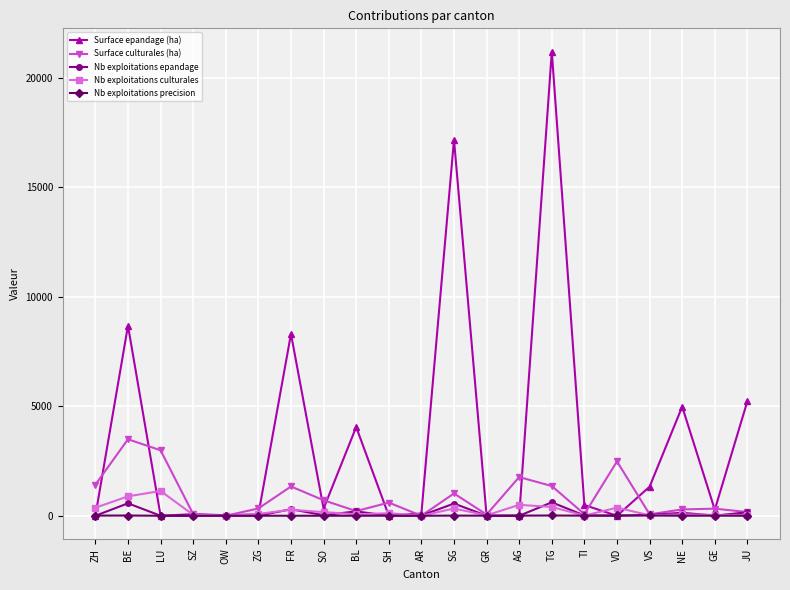

Between SZ and NE, which series saw the biggest shift?

Surface epandage (ha)